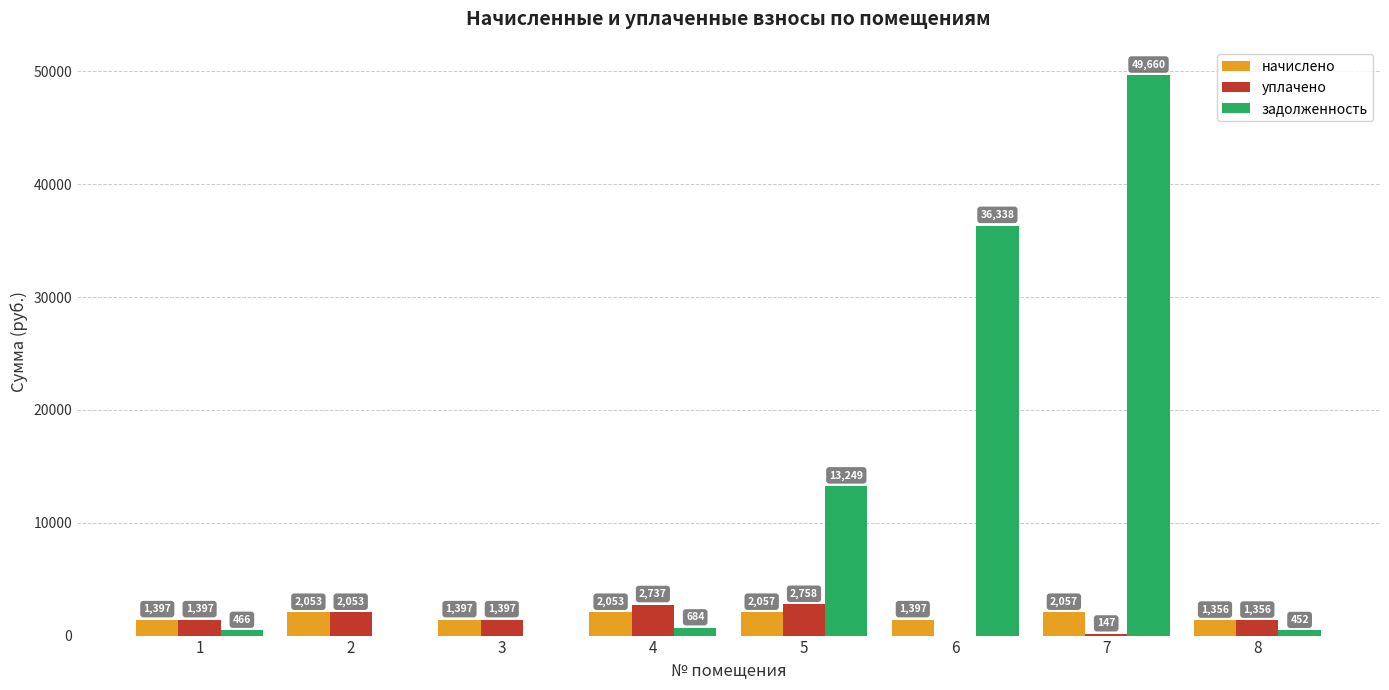

Which series has the largest total across all categories?

задолженность